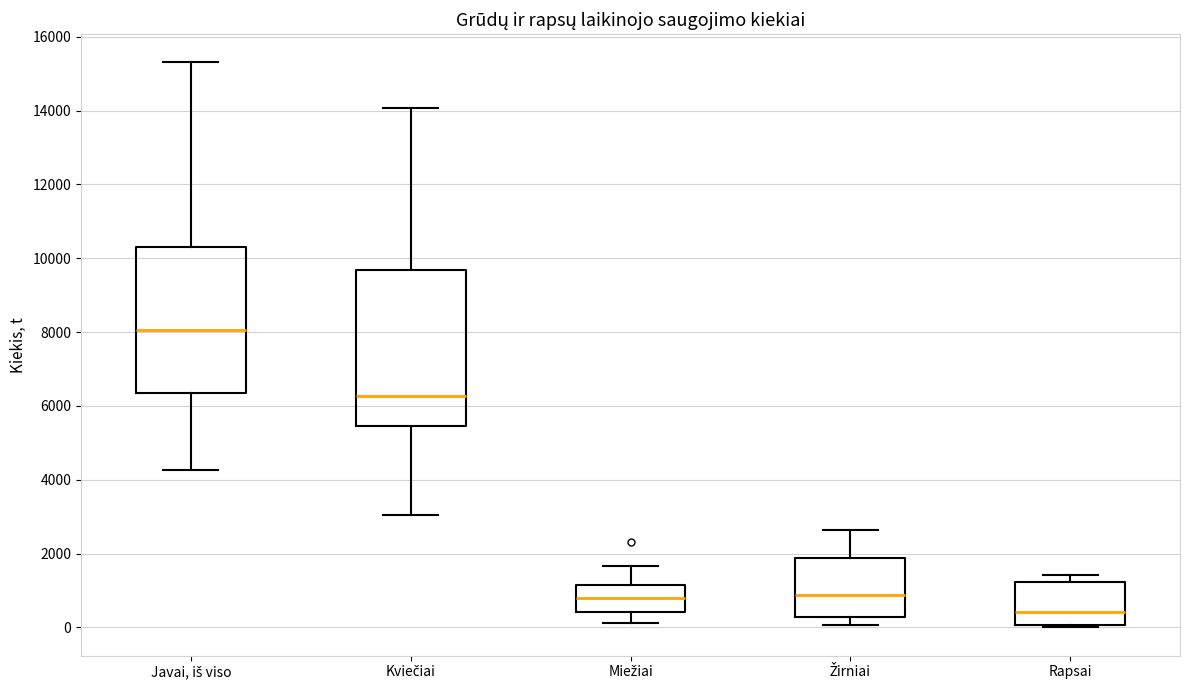

Where is the upper edge of the box for Žirniai on the y-axis? The values are not printed on the chart, so give them approximately, as read against the axis.

1800